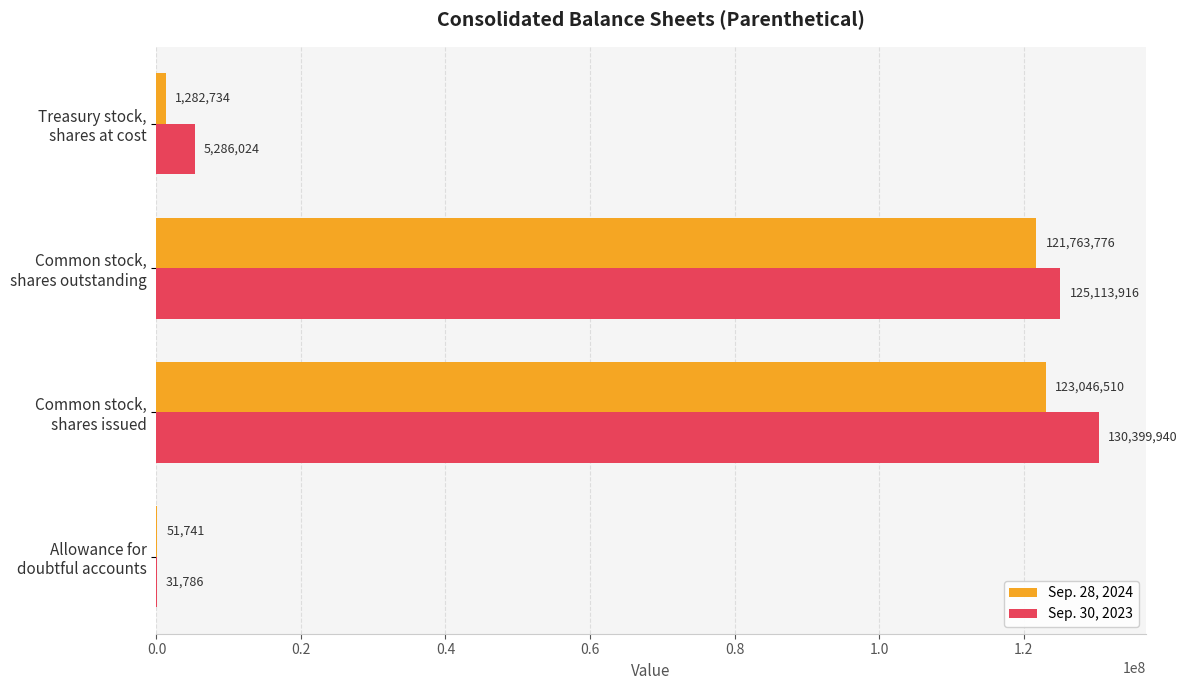

Which series has the largest total across all categories?

Sep. 30, 2023